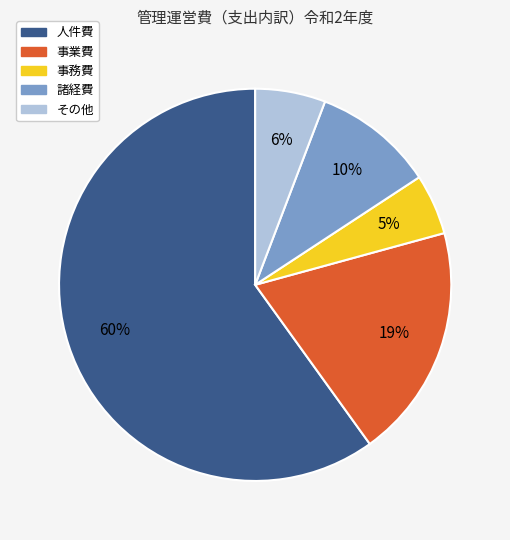

To the nearest percent, what is the average slice percentage?

20%